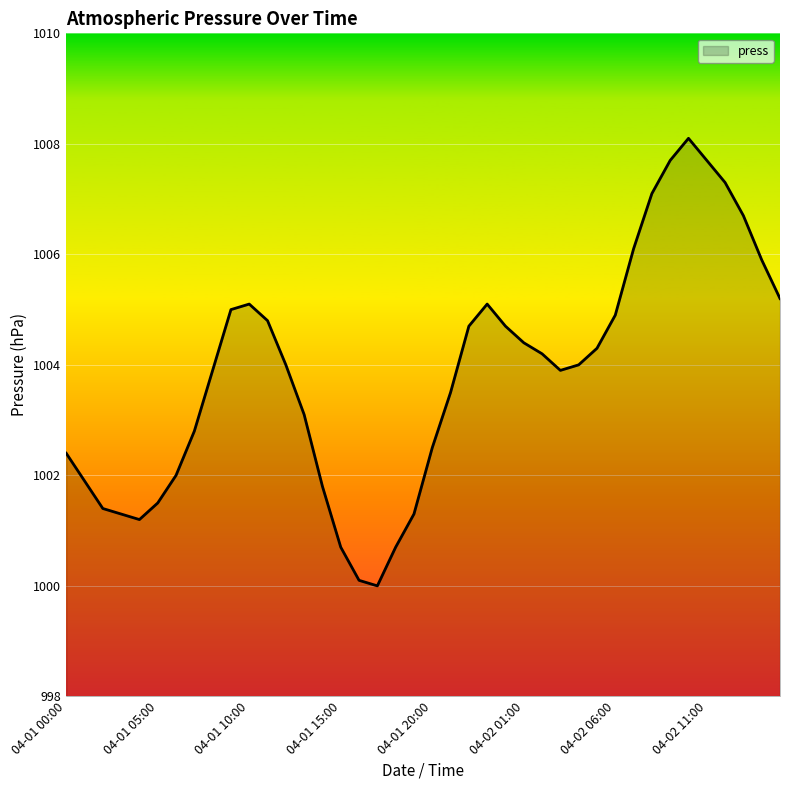

What is the maximum value shown in the chart?

1008.1